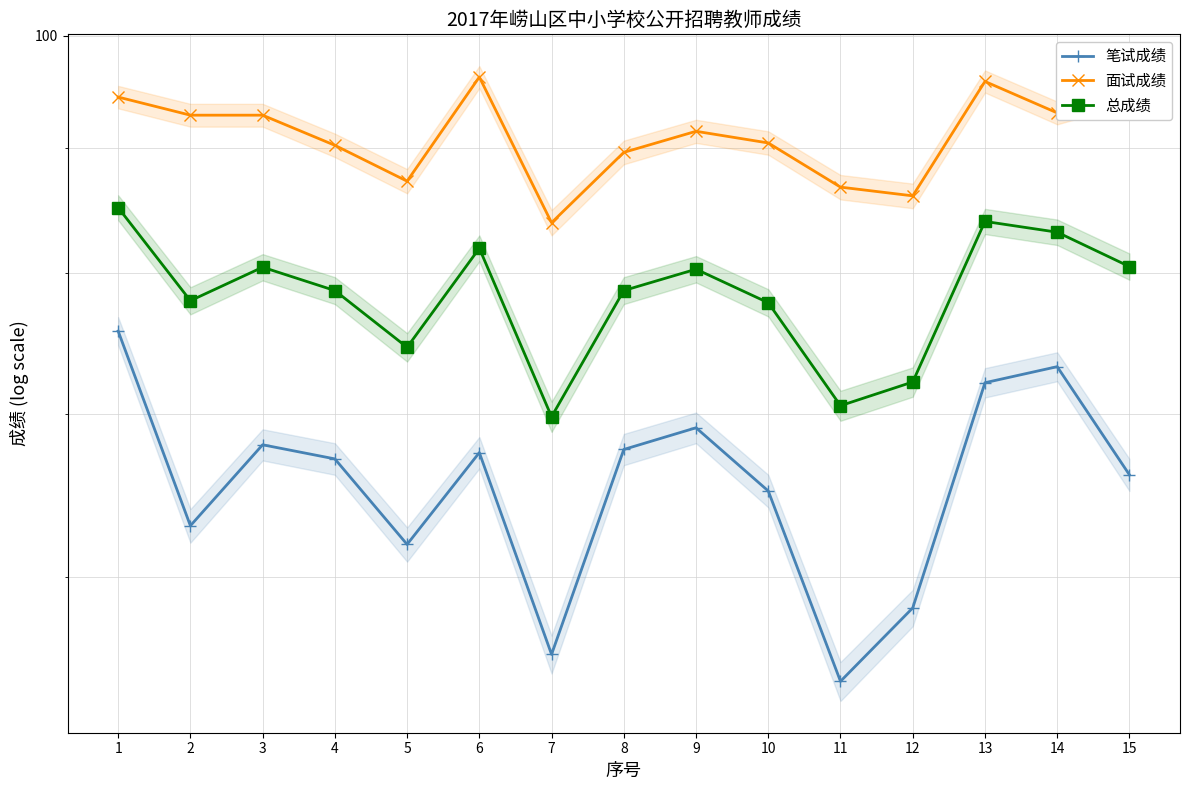

Where is 总成绩 nearest to the value 77?

10